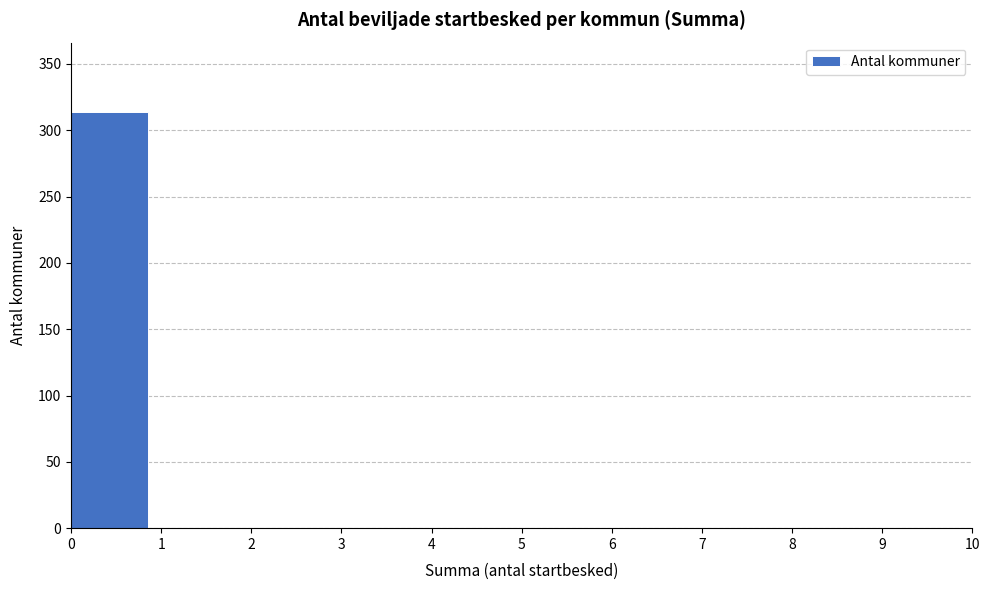

Reading left to right, list every bar in this chart as the range it spans on the x-axis followed by its height. The values are not printed on the chart, so give them approximately, as read against the axis.

0 to 1: 315
1 to 2: 0
2 to 3: 0
3 to 4: 0
4 to 5: 0
5 to 6: 0
6 to 7: 0
7 to 8: 0
8 to 9: 0
9 to 10: 0